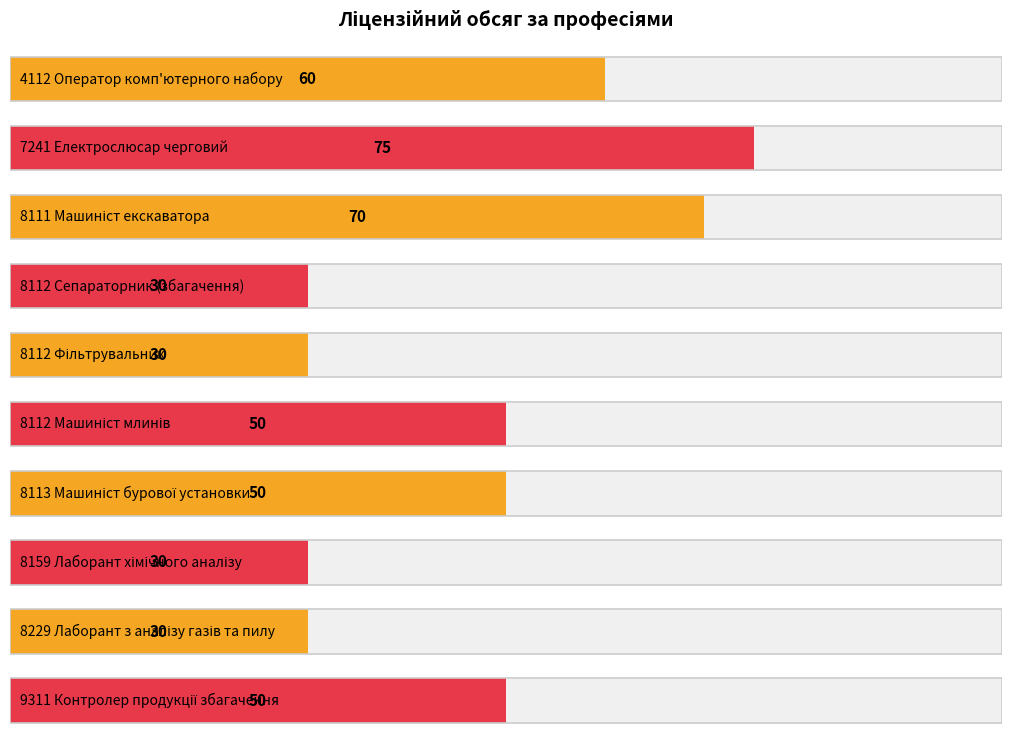

Where is the data nearest to the value 52?

8112 Машиніст млинів